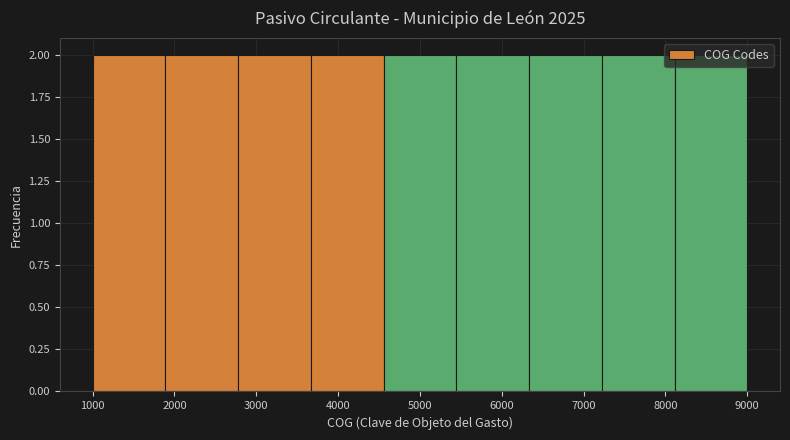

Reading left to right, transcribe this chart: for each bar, give the range it covers on the x-axis and its height. Neither the bar edges nor the heights are printed on the chart, so give them approximately, as read against the axes.

1000 to 1900: 2
1900 to 2800: 2
2800 to 3700: 2
3700 to 4600: 2
4600 to 5400: 2
5400 to 6300: 2
6300 to 7200: 2
7200 to 8100: 2
8100 to 9000: 2